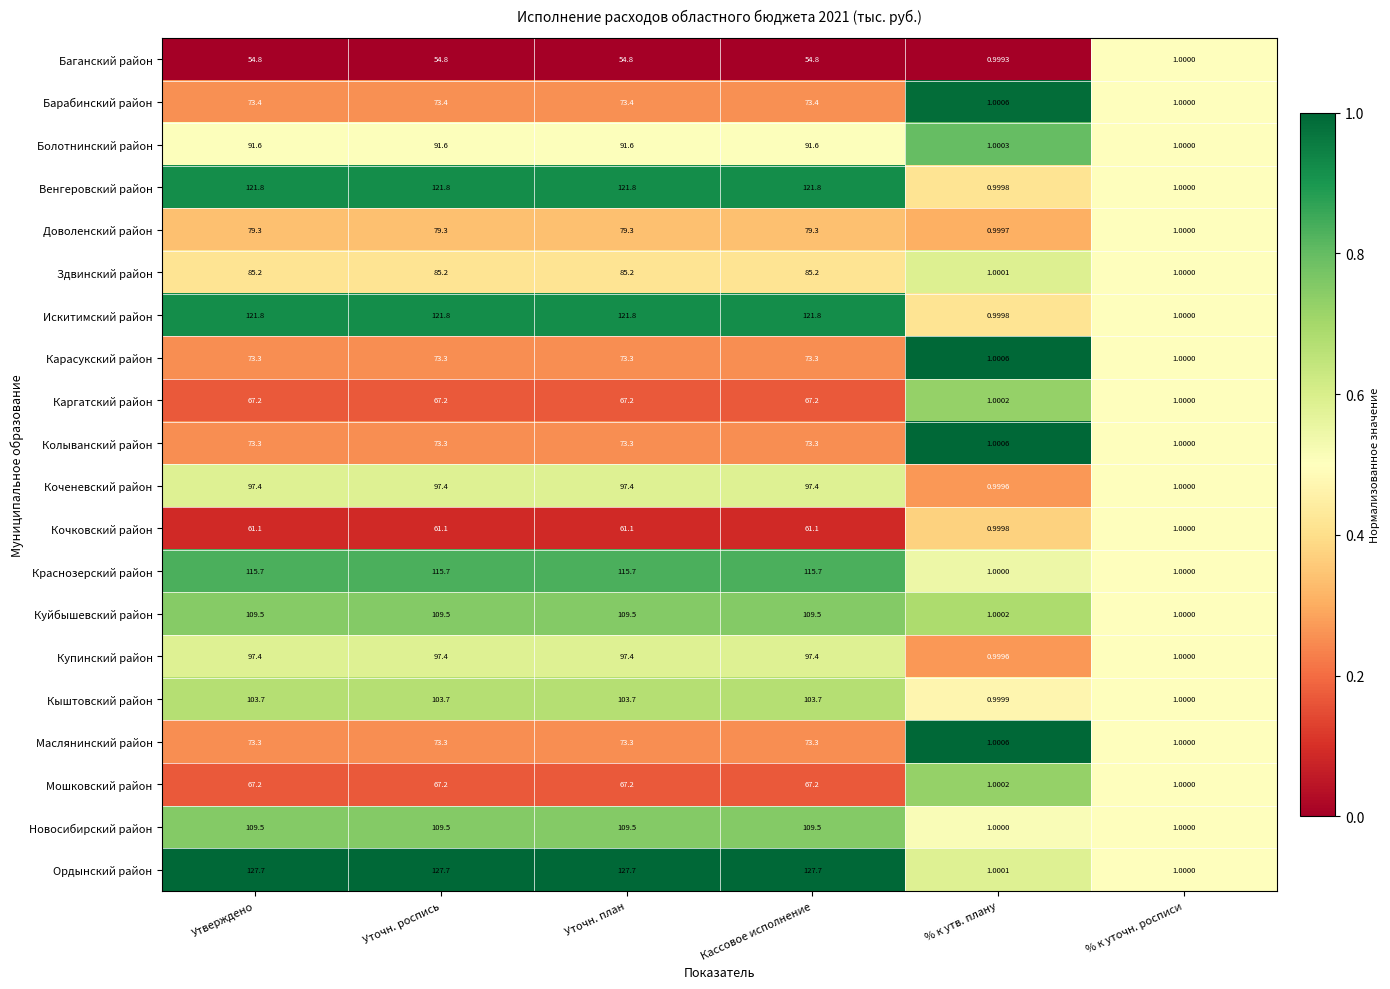

How many series are shown in this chart?

20